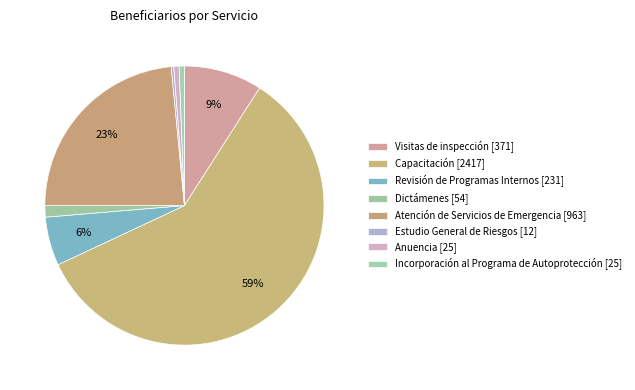

To the nearest percent, what is the difference between the largest and smallest slice percentages?

59%